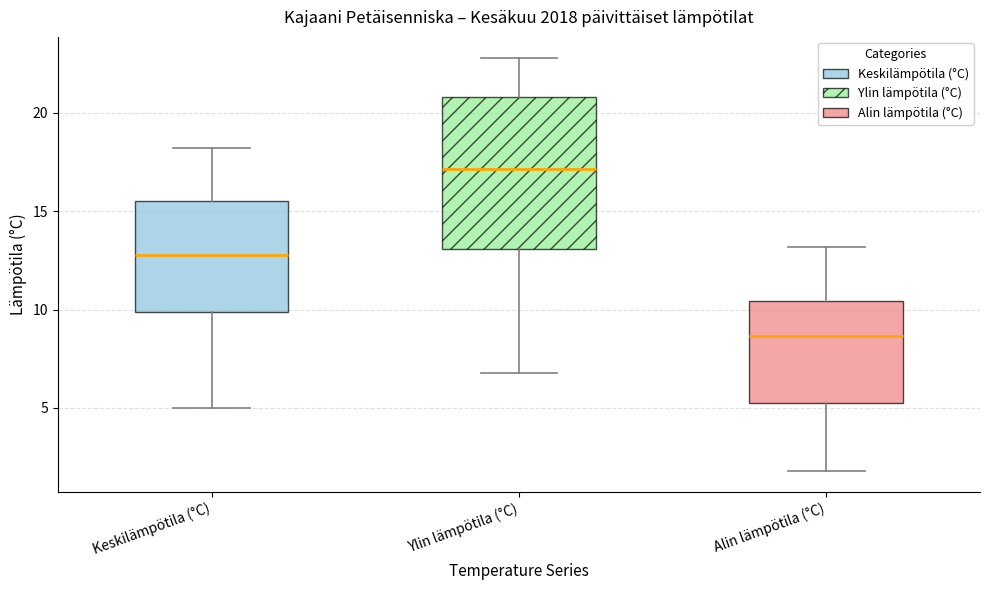

Reading left to right, read every box against the y-axis: the position of its median line, the range the box covers, and the ends of its whiskers. The values are not printed on the chart, so give them approximately, as read against the axis.

Keskilämpötila (°C): median 13.0, box 10.0 to 15.5, whiskers 5.0 to 18.0
Ylin lämpötila (°C): median 17.0, box 13.0 to 21.0, whiskers 7.0 to 23.0
Alin lämpötila (°C): median 8.5, box 5.5 to 10.5, whiskers 2.0 to 13.0